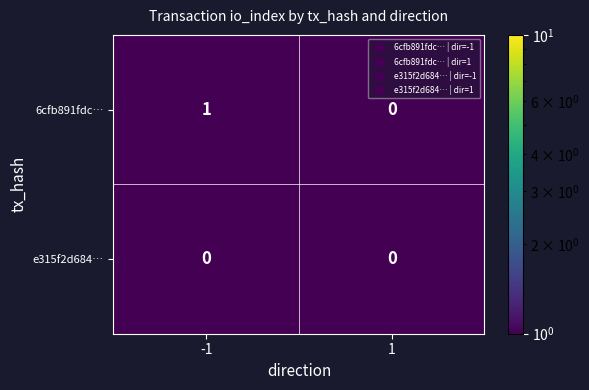

Rank the series by their average value, from highest to lowest.

6cfb891fdc…, e315f2d684…